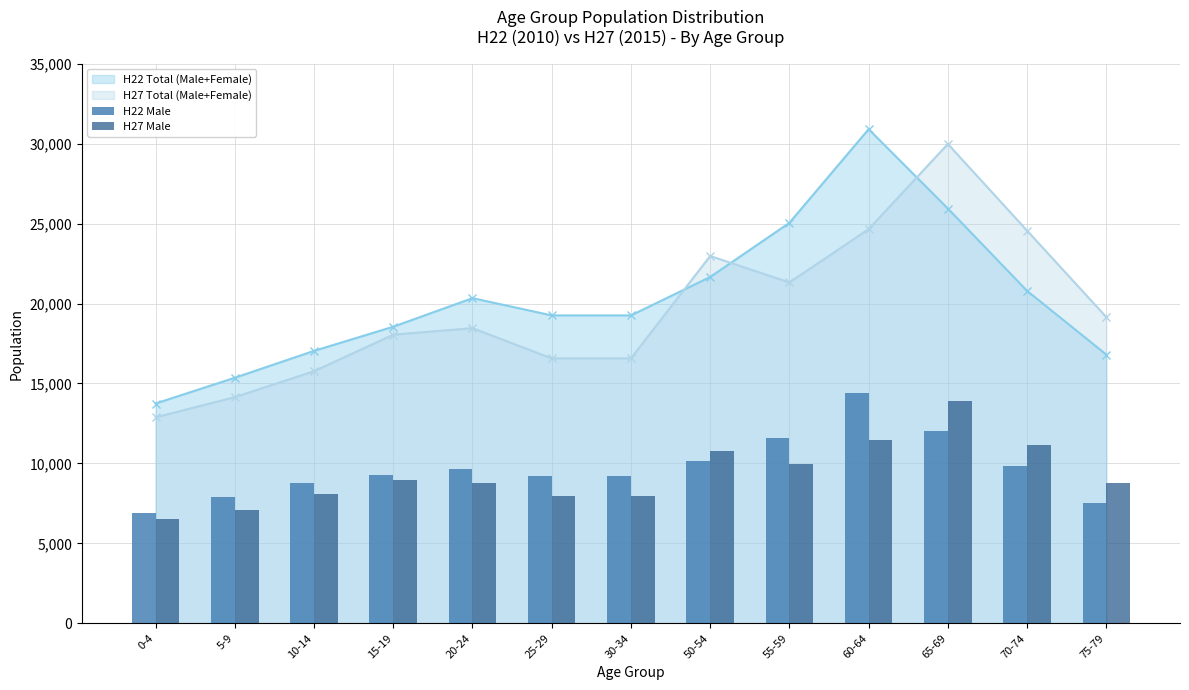

How many bars are there in total?

26